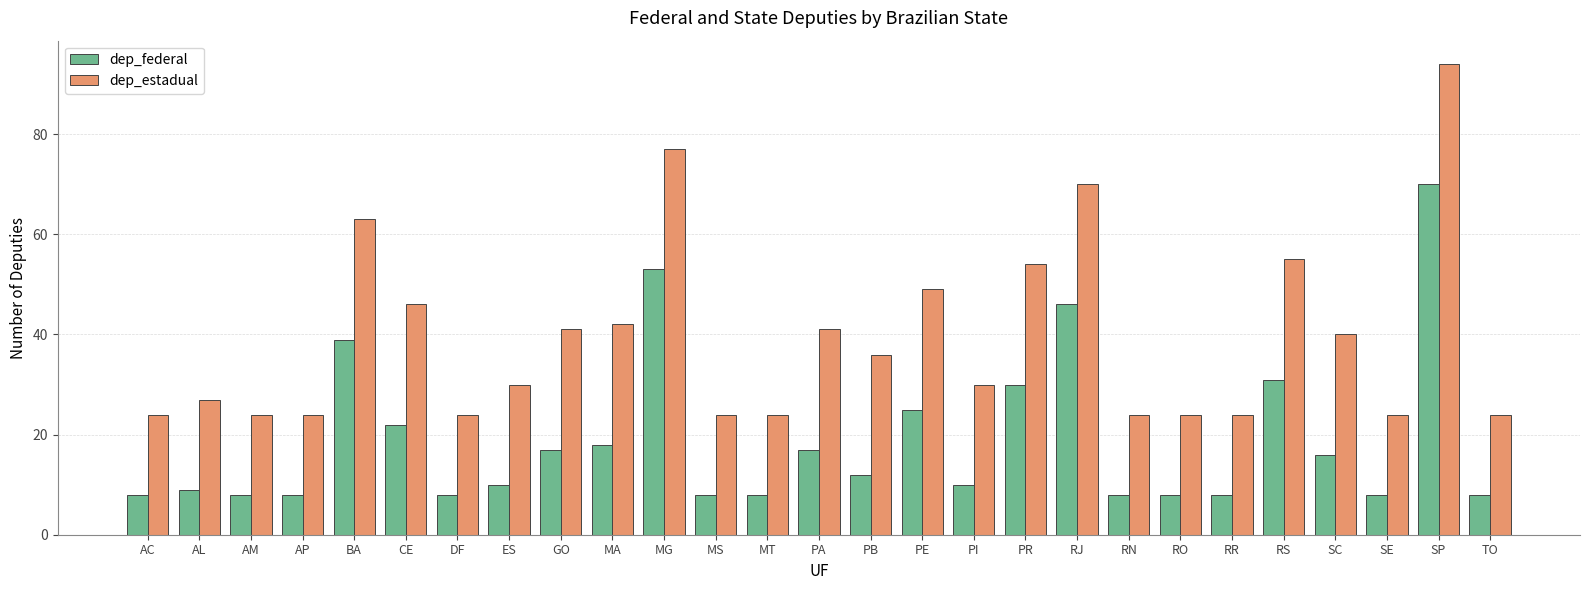

How many bars are there in total?

54